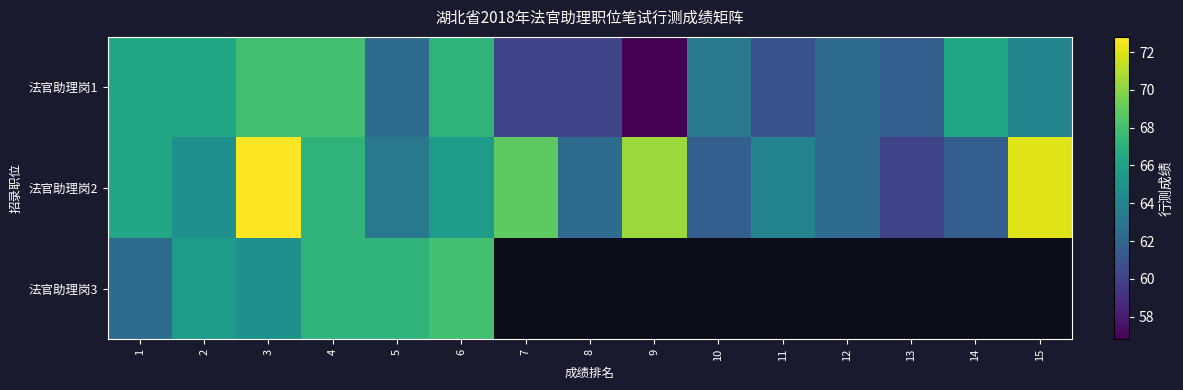

Rank the series by their maximum value, from lowest to highest.

法官助理岗1, 法官助理岗3, 法官助理岗2